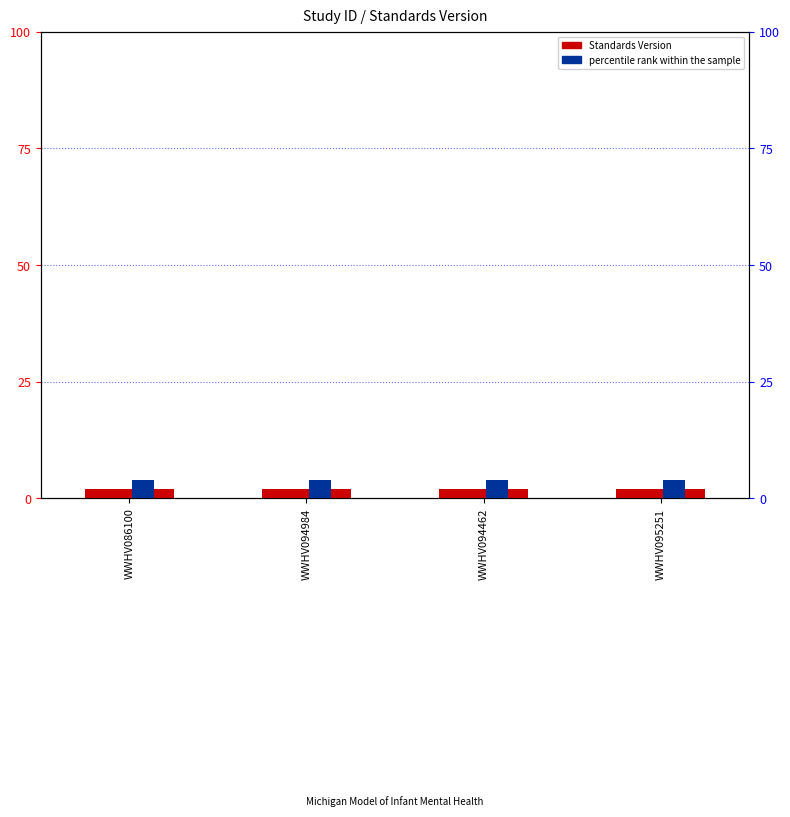

Reading right to left, extract all data points from this chart.

Standards Version: 2	2	2	2
percentile rank within the sample: 4	4	4	4